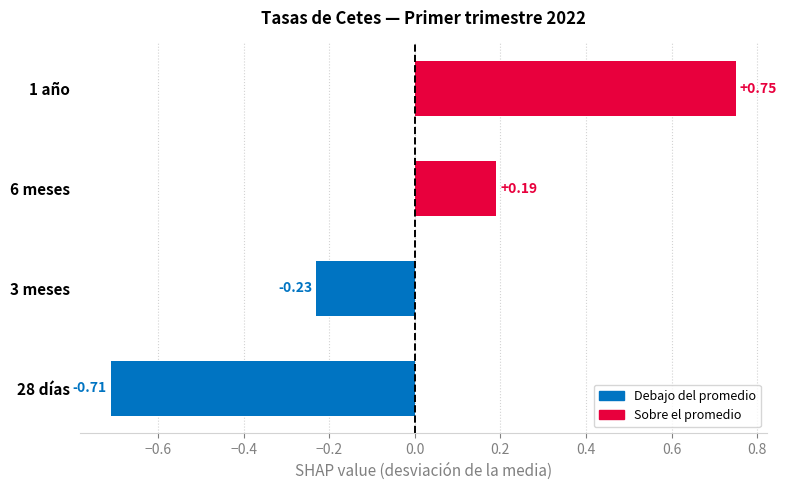

List the series in order of their peak value, lowest first.

28 días, 3 meses, 6 meses, 1 año